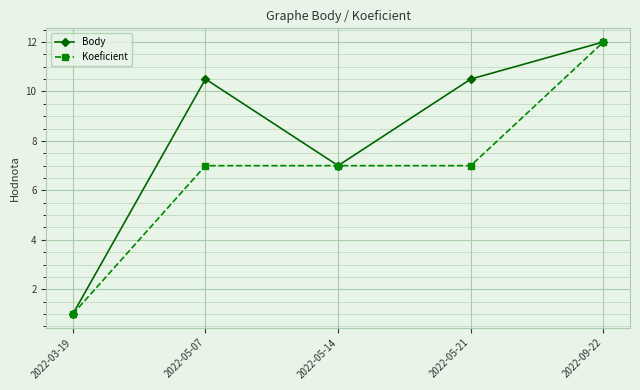

At 2022-05-07, list the series in order from largest to smallest.

Body, Koeficient